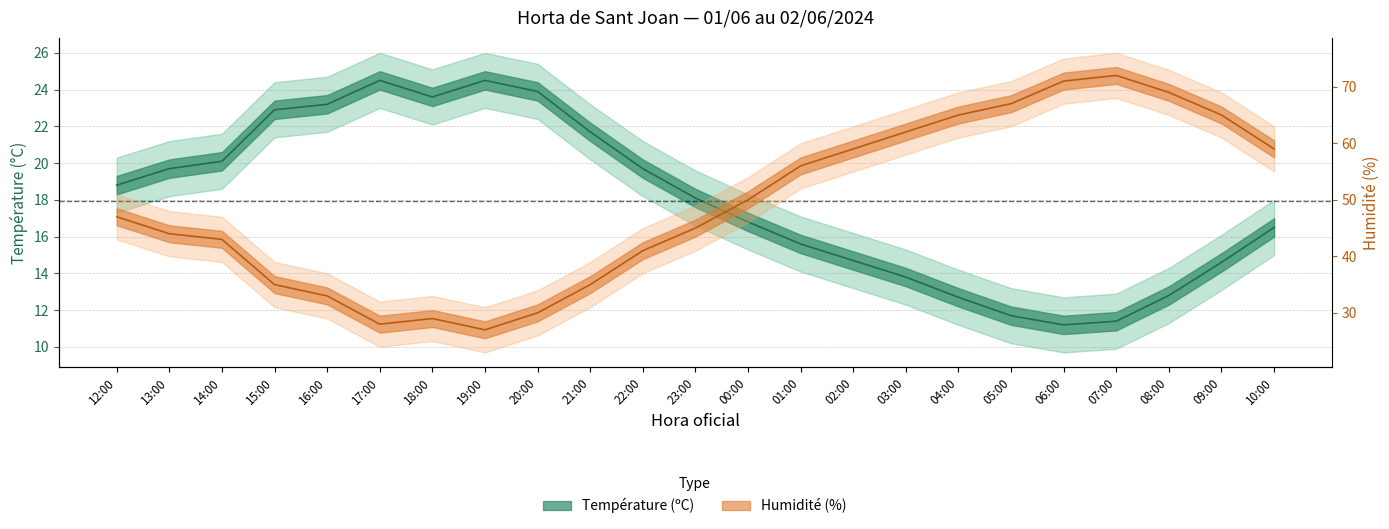

What is the greatest value displayed?

72.0